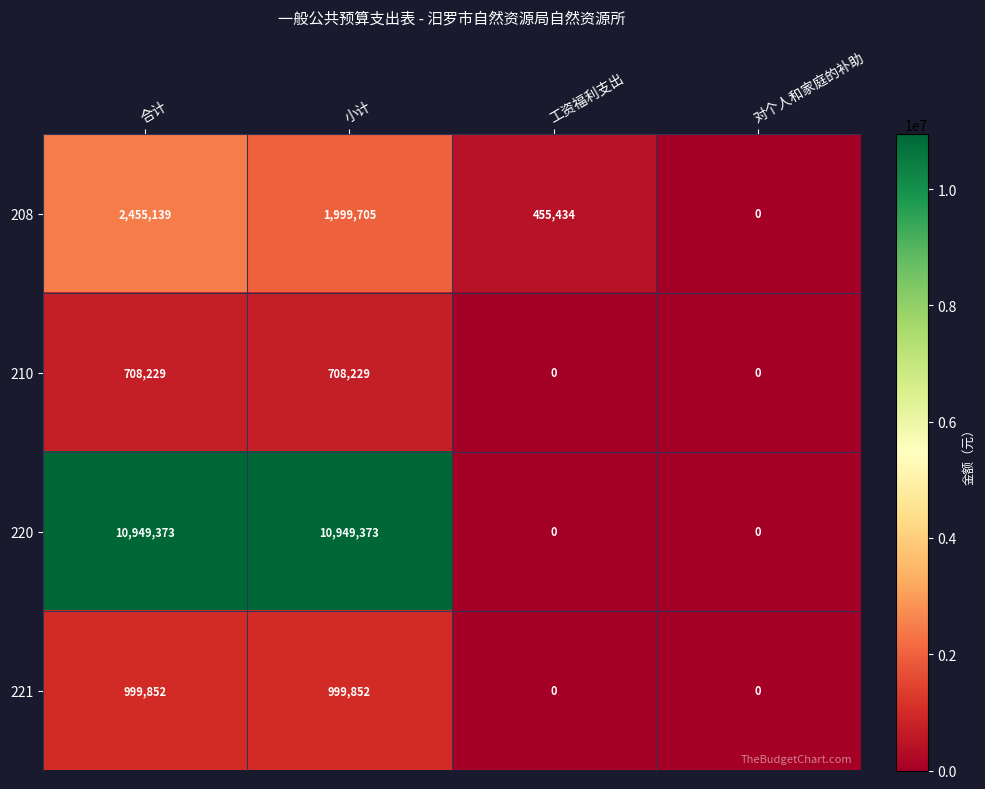

Reading left to right, list all the values displayed in this chart.

208: 合计=2455139	小计=1999705	工资福利支出=455434	对个人和家庭的补助=0
210: 合计=708229	小计=708229	工资福利支出=0	对个人和家庭的补助=0
220: 合计=10949373	小计=10949373	工资福利支出=0	对个人和家庭的补助=0
221: 合计=999852	小计=999852	工资福利支出=0	对个人和家庭的补助=0